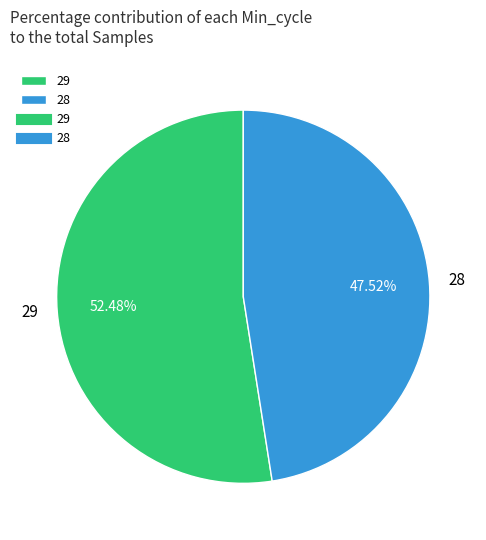

Is the sum of 29 and 28 greater than half?

Yes